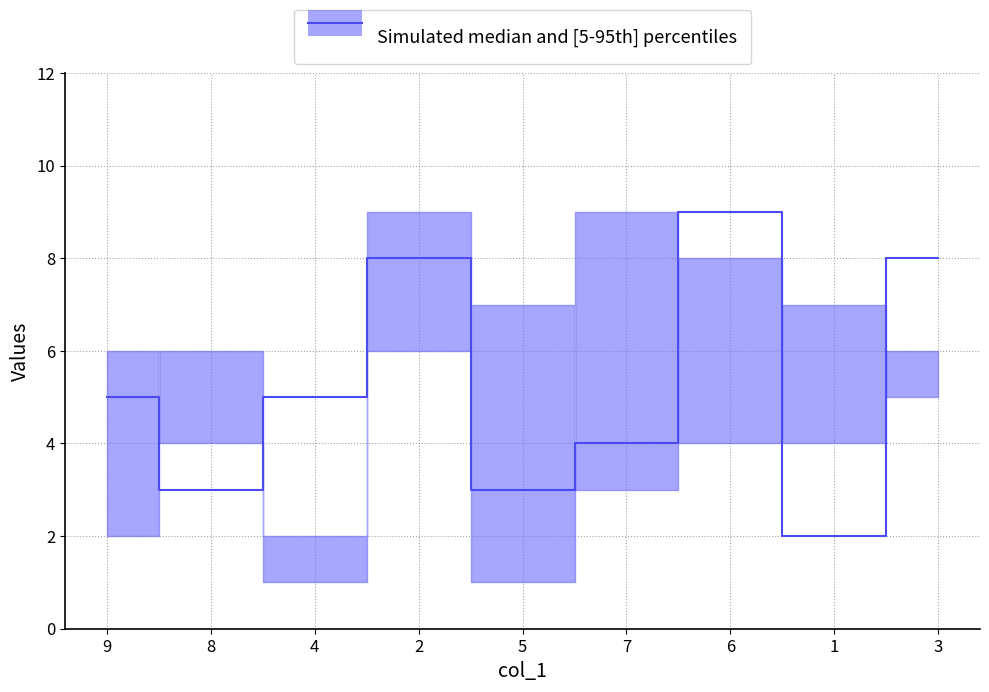

Between 1 and 3, which is larger?

1